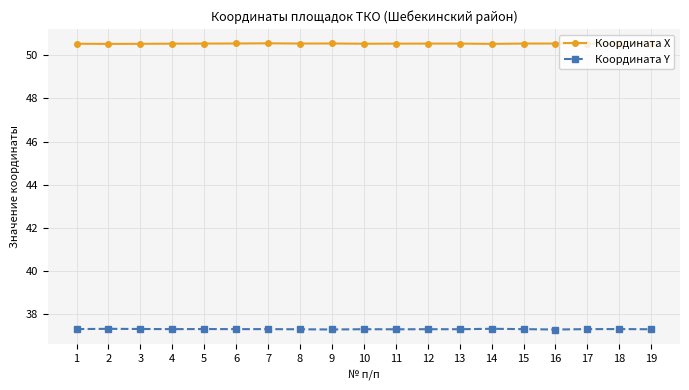

Does the chart have visible grid lines?

Yes